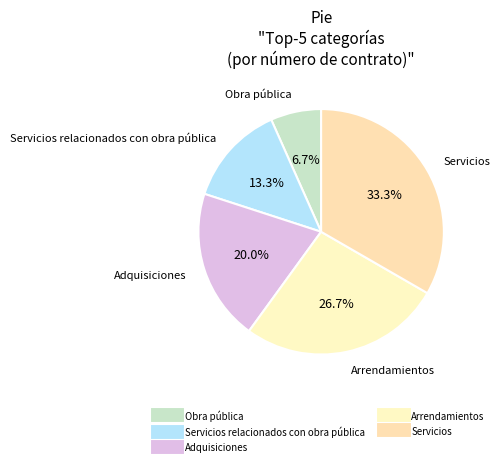

Count the number of slices in the pie.

5